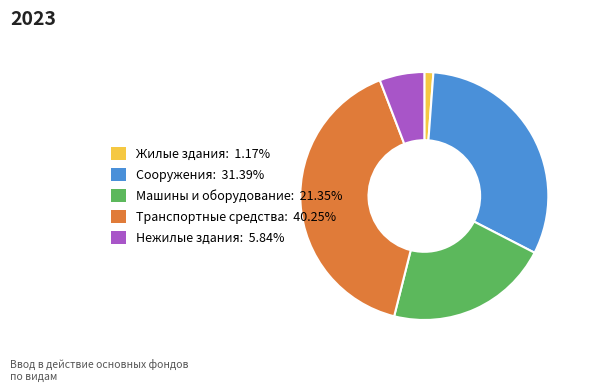

Does Транспортные средства account for over 50% of the chart?

No